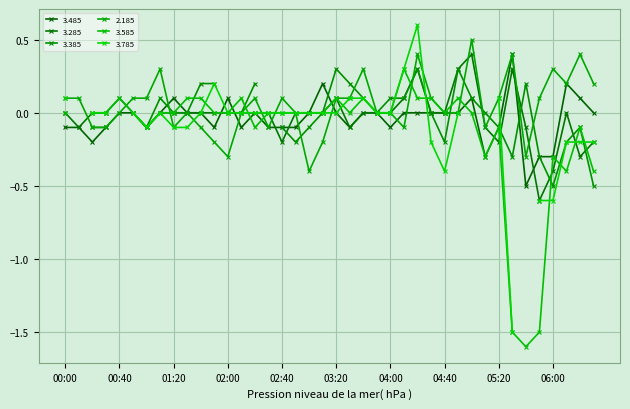

The value of 3.485 at 04:30 is -0.0. True or false?

True